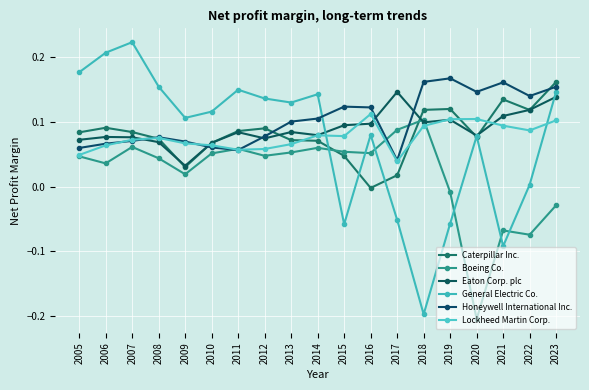

Reading left to right, list all the values displayed in this chart.

Caterpillar Inc.: 0.1	0.1	0.1	0.1	0.0	0.1	0.1	0.1	0.1	0.1	0.0	-0.0	0.0	0.1	0.1	0.1	0.1	0.1	0.2
Boeing Co.: 0.0	0.0	0.1	0.0	0.0	0.1	0.1	0.0	0.1	0.1	0.1	0.1	0.1	0.1	-0.0	-0.2	-0.1	-0.1	-0.0
Eaton Corp. plc: 0.1	0.1	0.1	0.1	0.0	0.1	0.1	0.1	0.1	0.1	0.1	0.1	0.1	0.1	0.1	0.1	0.1	0.1	0.1
General Electric Co.: 0.2	0.2	0.2	0.2	0.1	0.1	0.1	0.1	0.1	0.1	-0.1	0.1	-0.1	-0.2	-0.1	0.1	-0.1	0.0	0.1
Honeywell International Inc.: 0.1	0.1	0.1	0.1	0.1	0.1	0.1	0.1	0.1	0.1	0.1	0.1	0.0	0.2	0.2	0.1	0.2	0.1	0.2
Lockheed Martin Corp.: 0.0	0.1	0.1	0.1	0.1	0.1	0.1	0.1	0.1	0.1	0.1	0.1	0.0	0.1	0.1	0.1	0.1	0.1	0.1